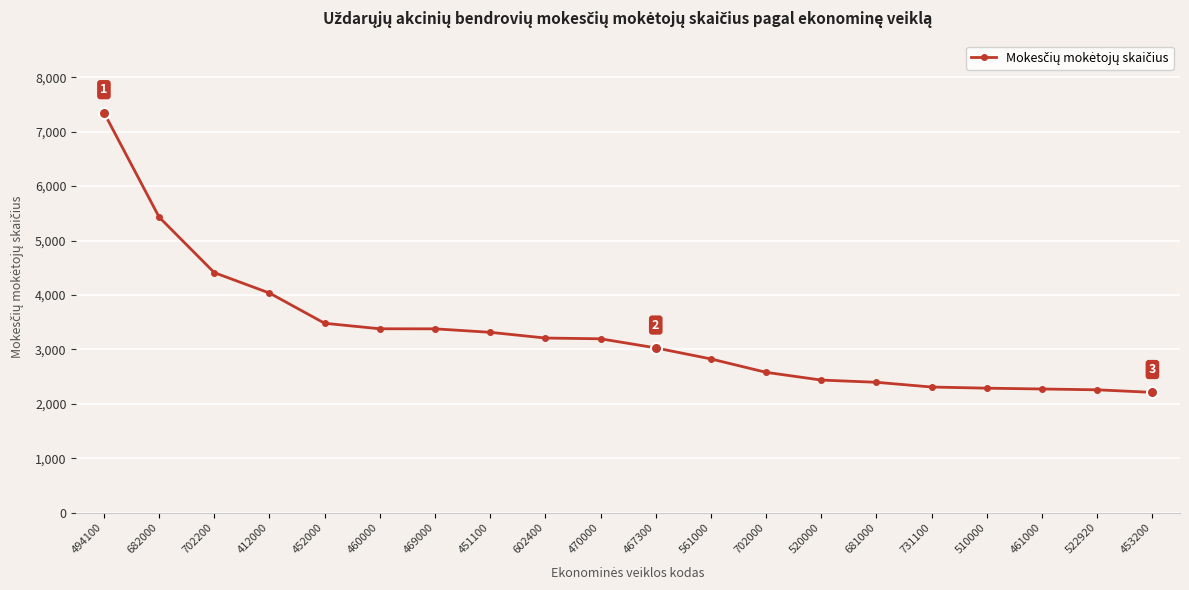

What is the sum of all values?

65785